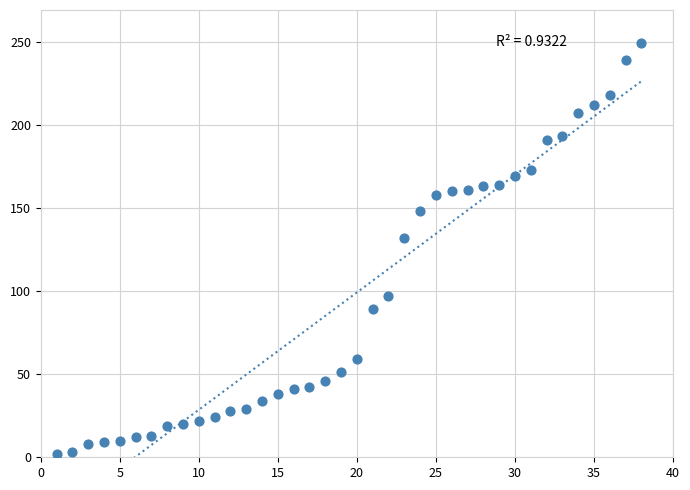

What is the range of Y values (max minus min)?

247